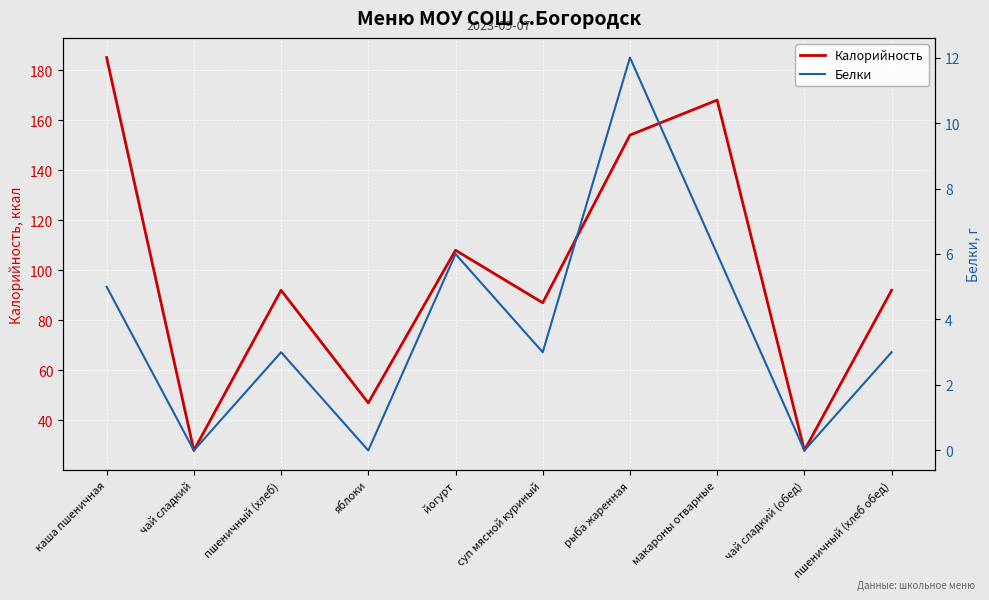

How many categories are shown in the chart?

10